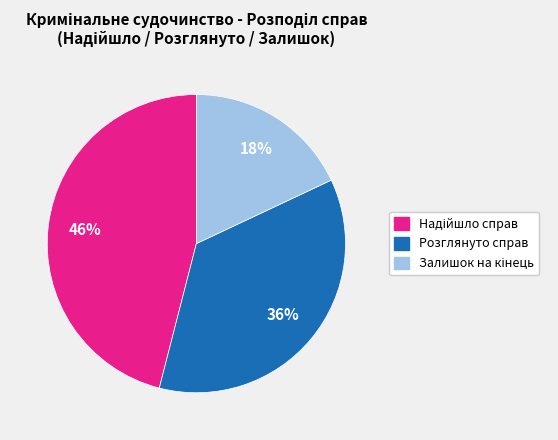

What percentage is the Розглянуто справ slice, to the nearest percent?

36%